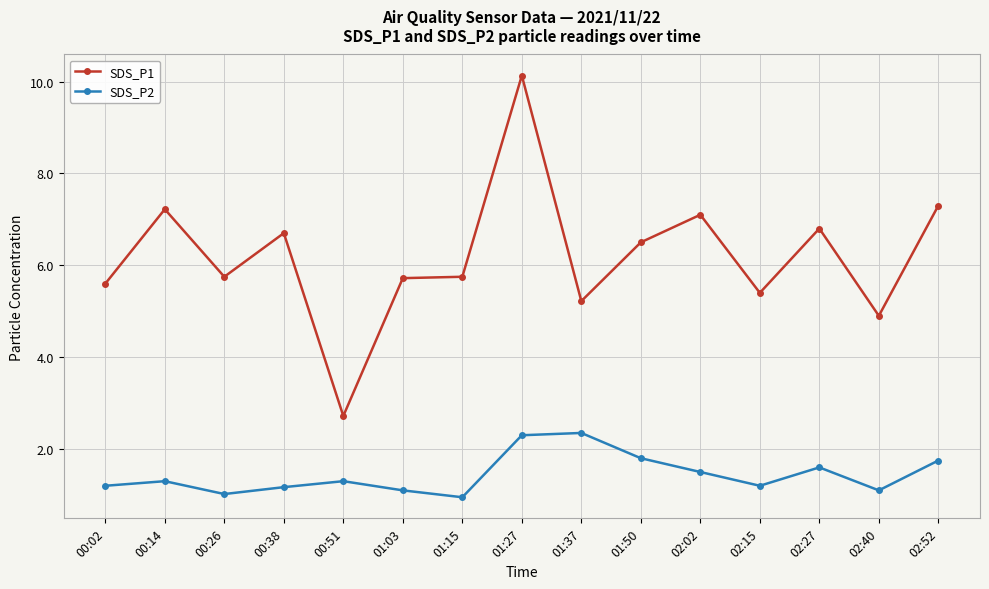

True or false: SDS_P1 and SDS_P2 intersect in this chart.

False